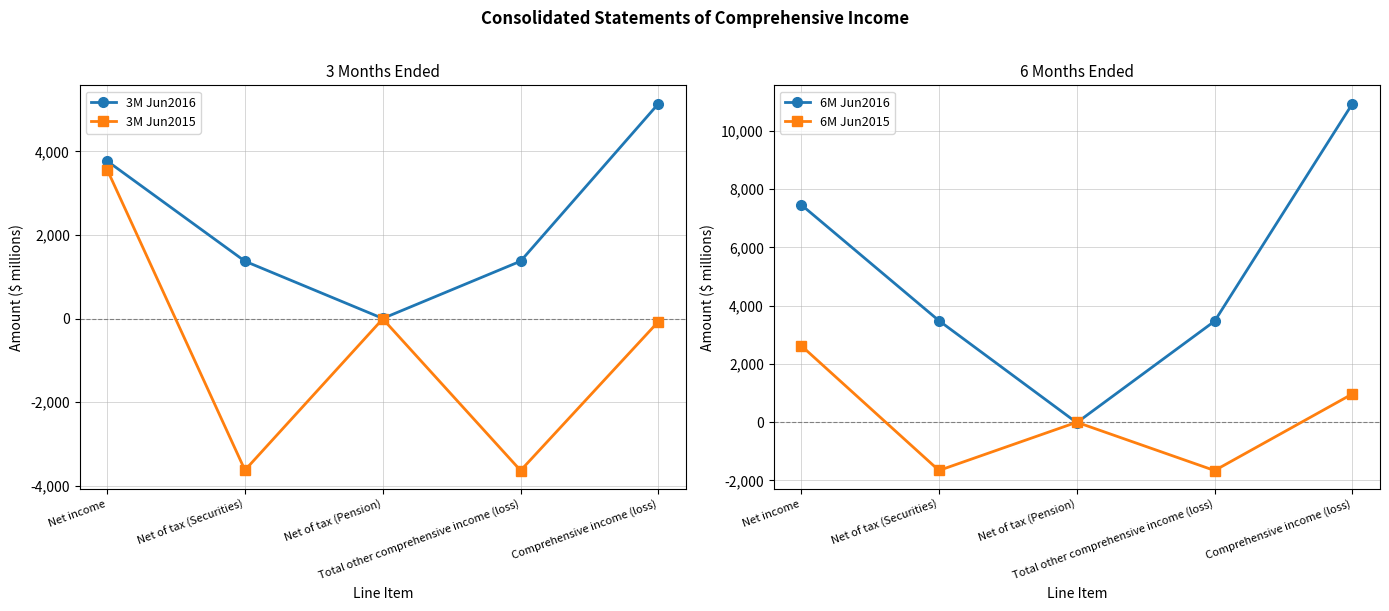

Between Net of tax (Pension) and Total other comprehensive income (loss), which series saw the biggest shift?

3M Jun2015